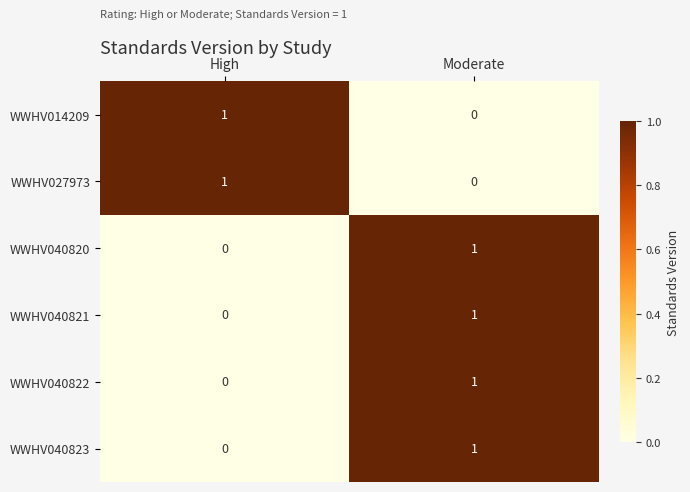

At which category is the sum across all series the highest?

Moderate